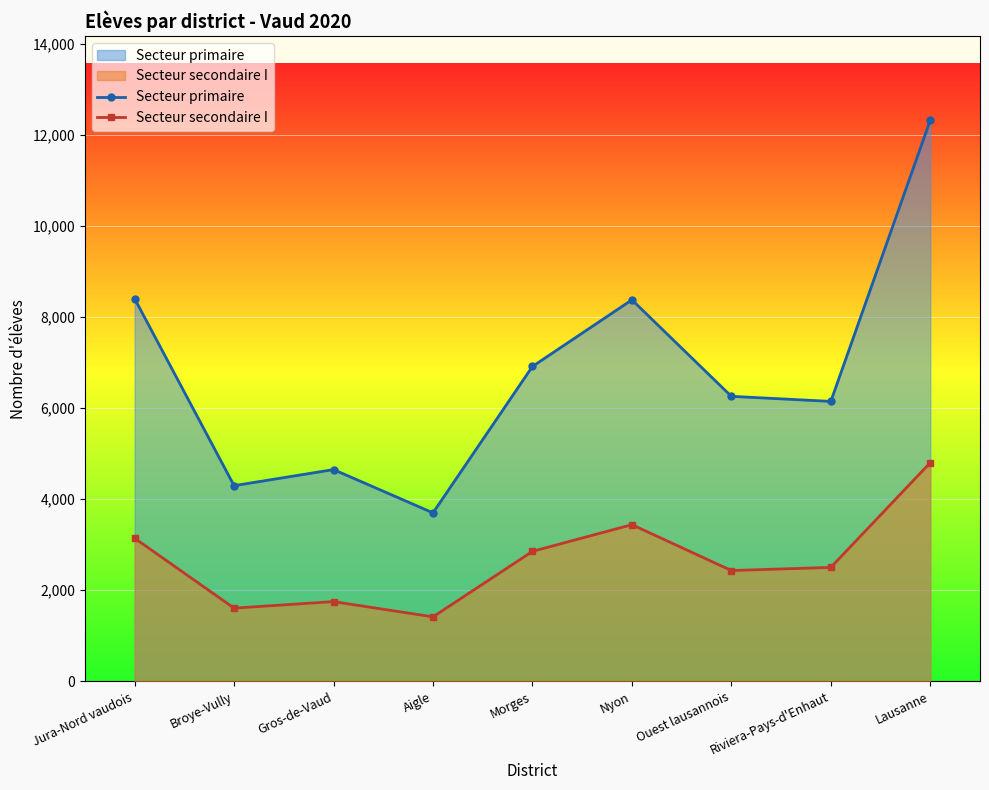

Which category has the lowest value across all series?

Aigle